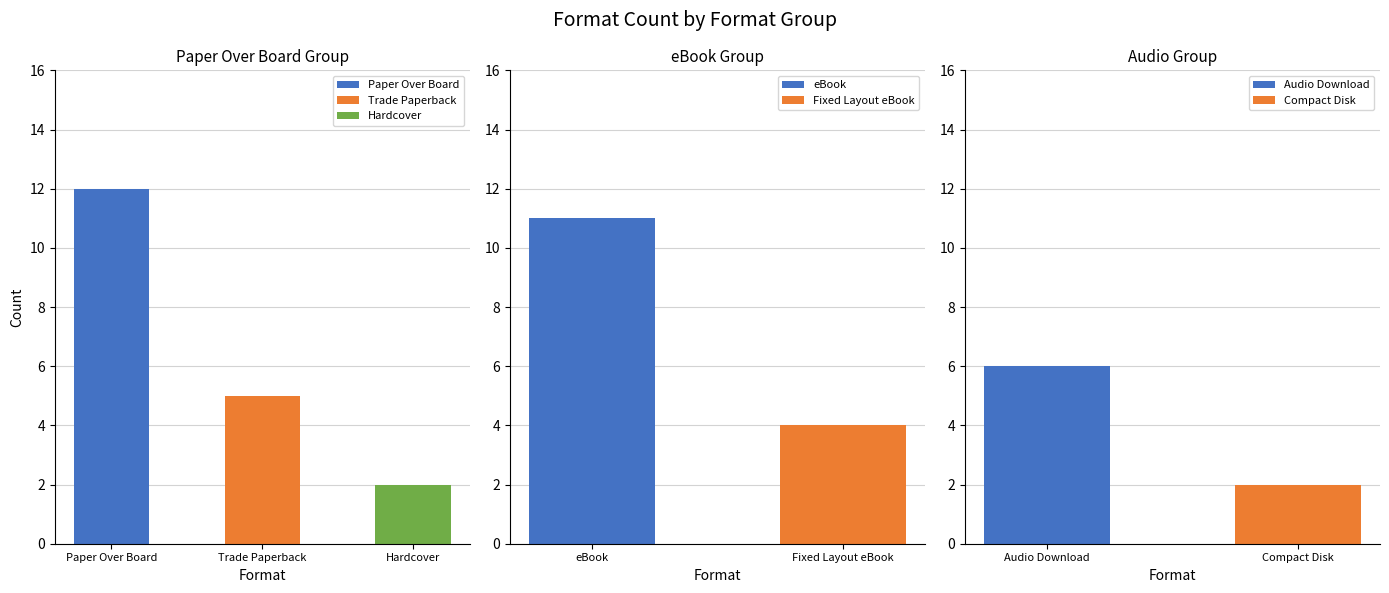

What is the minimum value for eBook?

11